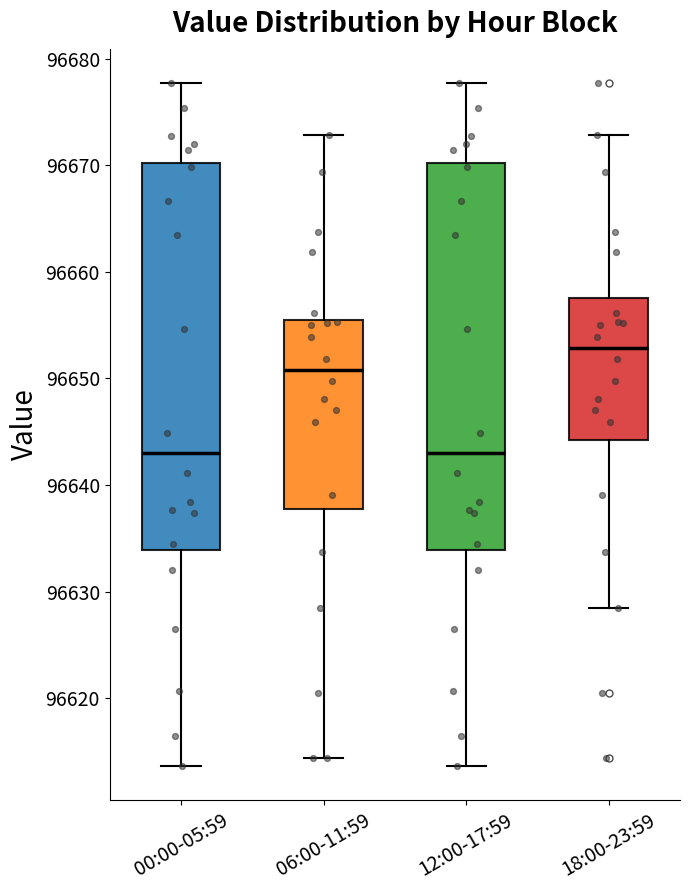

Where does the upper whisker of the box for 18:00-23:59 end on the y-axis? The values are not printed on the chart, so give them approximately, as read against the axis.

96673